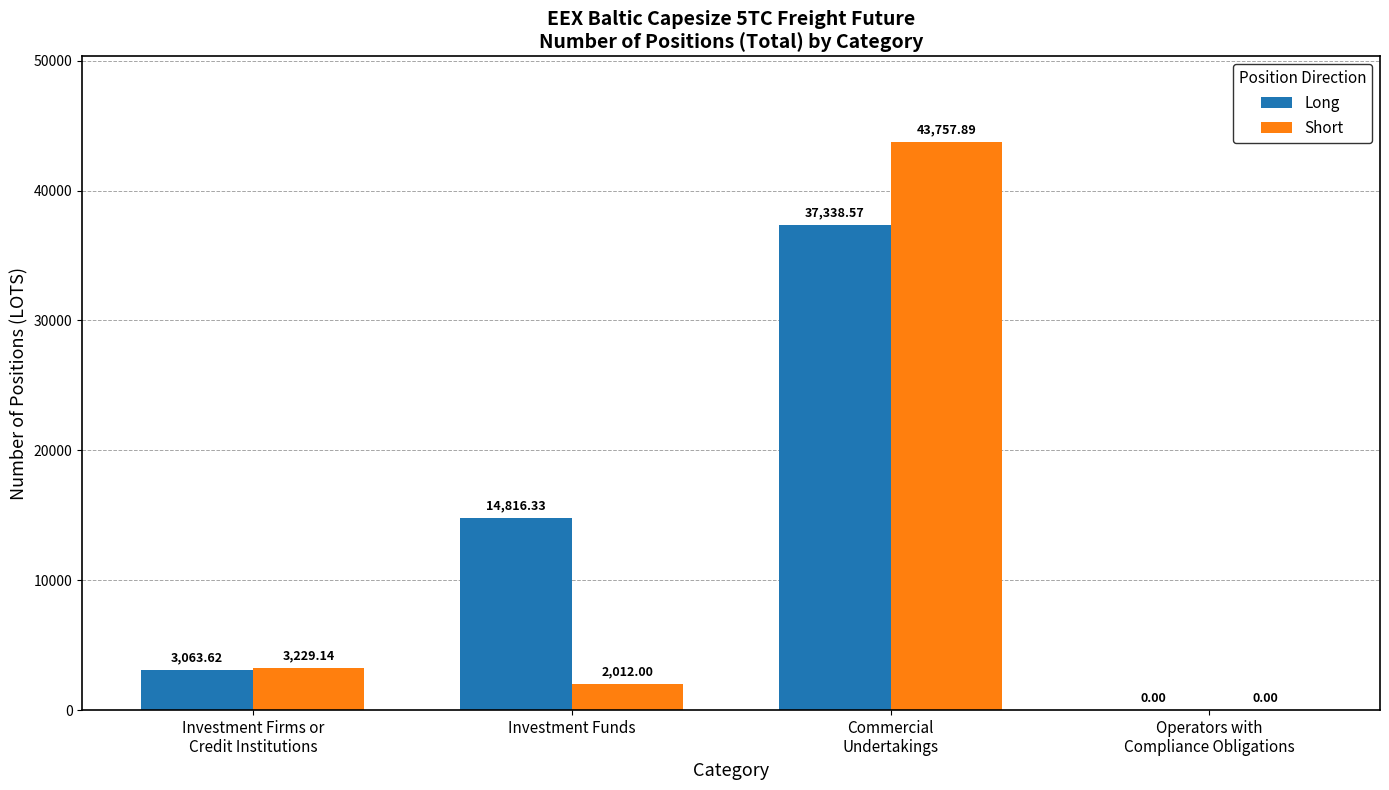

Count the number of categories in the chart.

4